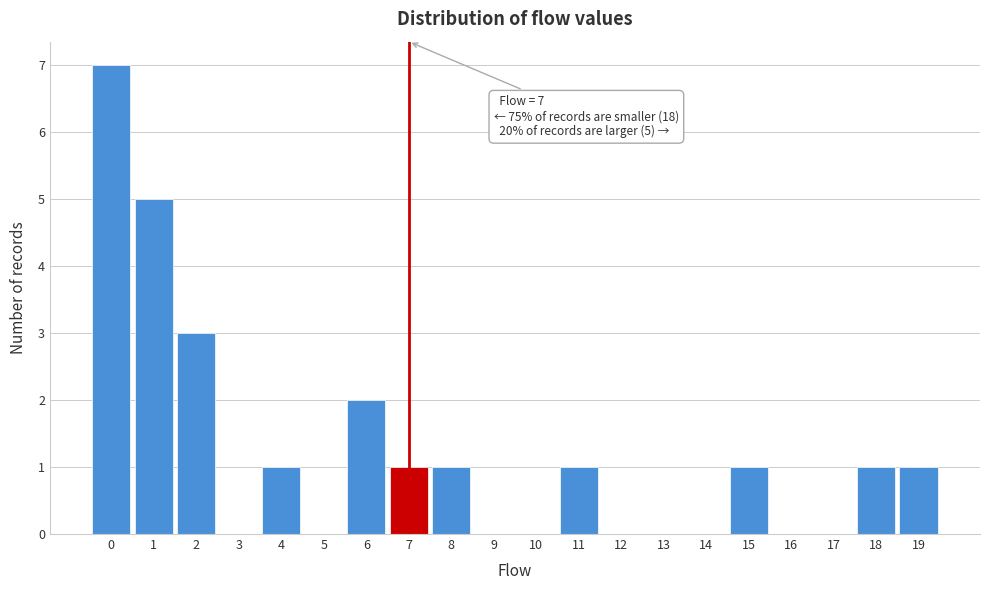

Over which range of the x-axis is the bar tallest?

-0.5 to 0.5